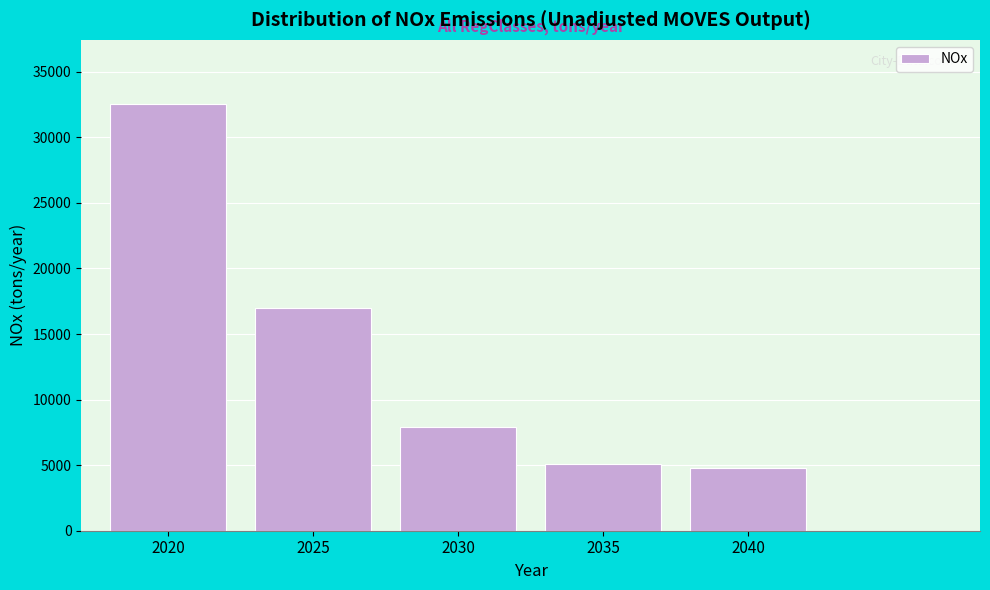

Reading right to left, transcribe all the data shown in this chart.

2040=4765.5	2035=5056.6	2030=7933.0	2025=16956.9	2020=32554.0